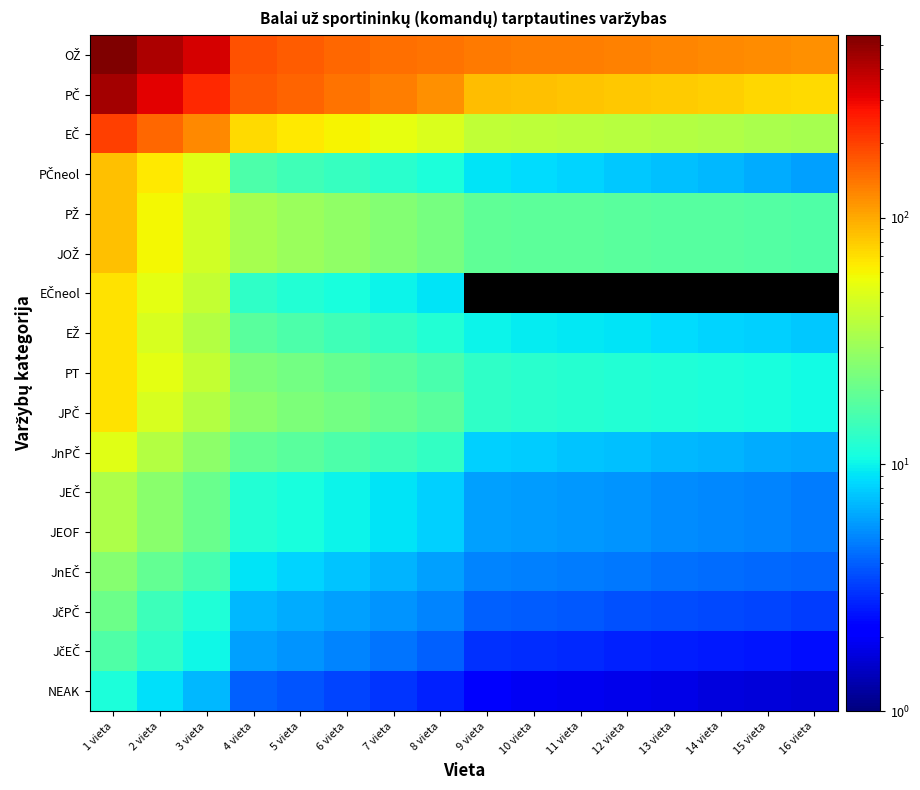

What is the difference between the highest and lowest values at 4 vieta?

177.4